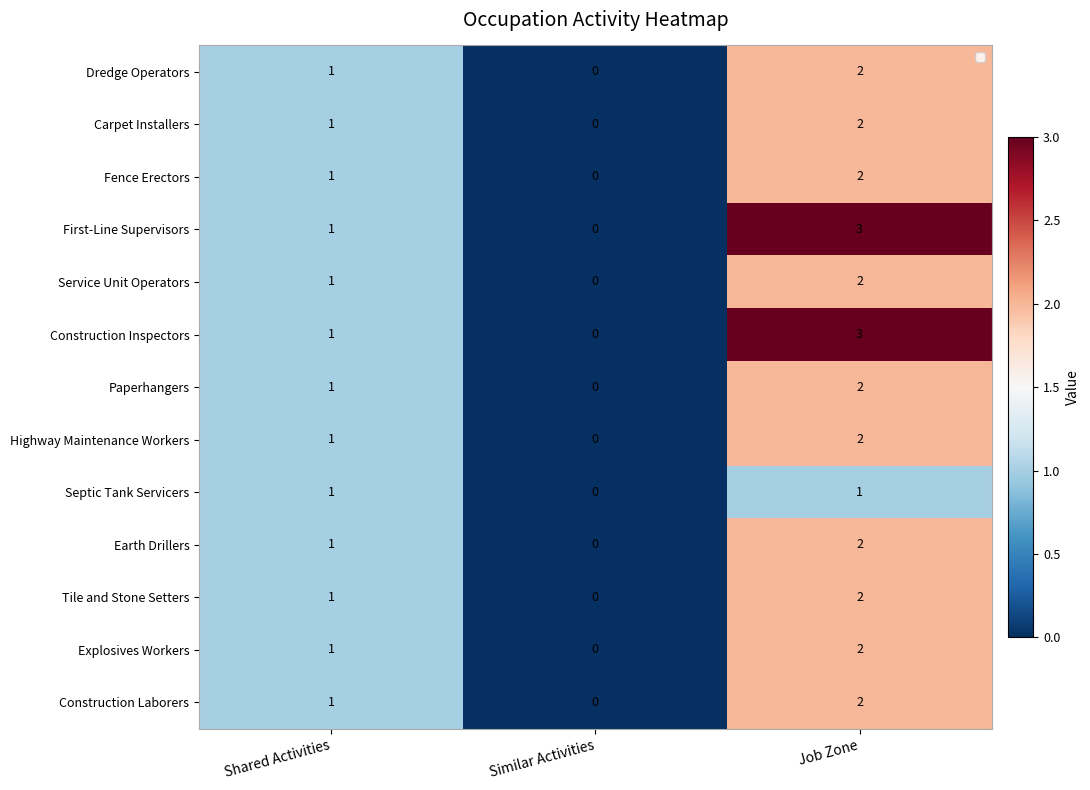

True or false: Service Unit Operators has a value of -1 at Similar Activities.

False